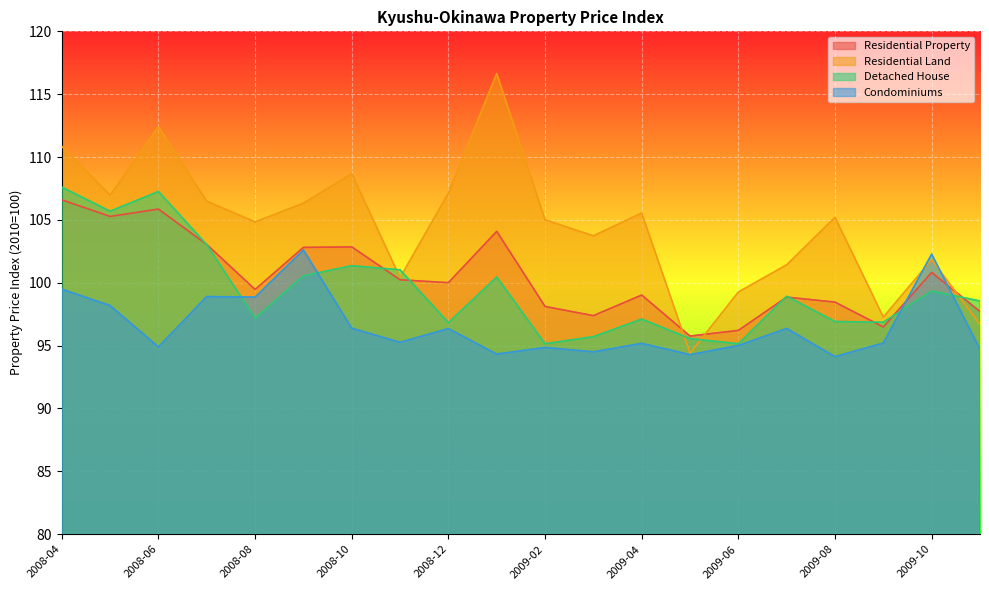

What is the spread (max minus min) of values at 2008-04?

11.4